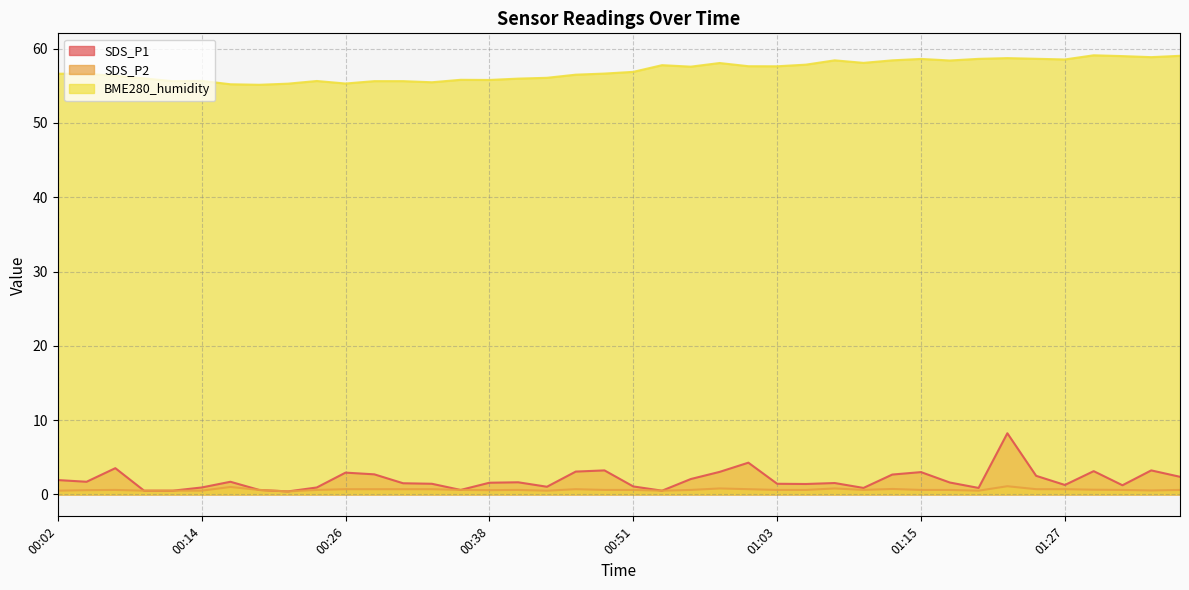

At which label does BME280_humidity first exceed 56?

00:02